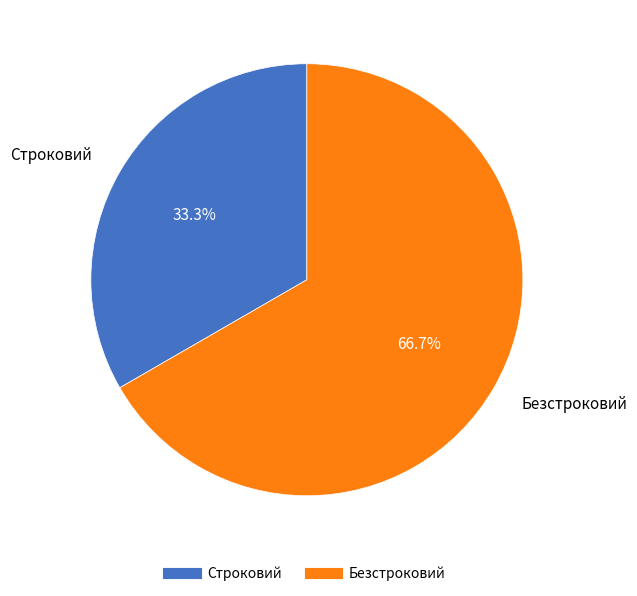

The Строковий slice represents 33% of the pie. True or false?

True